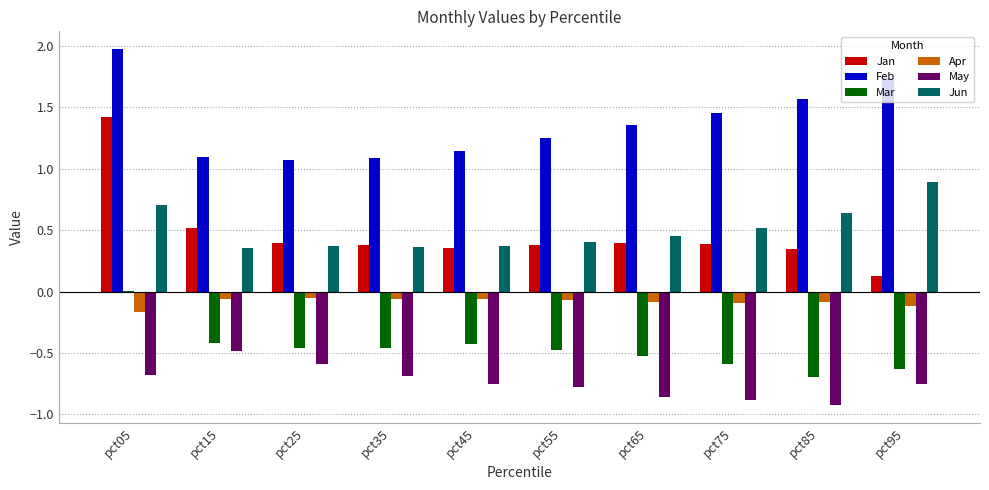

Is the value of Jan at pct15 greater than the value of Apr at pct05?

Yes